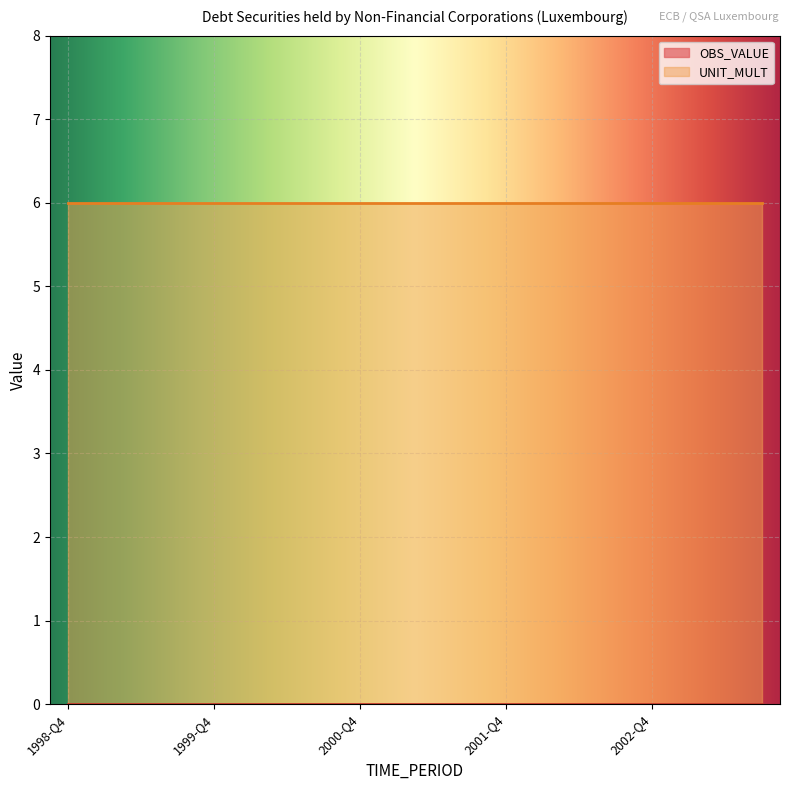

Which category has the lowest value across all series?

1998-Q4